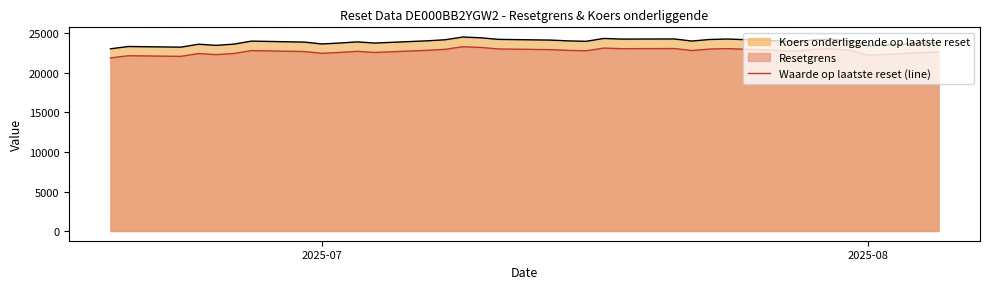

What is the minimum value shown in the chart?

21904.5